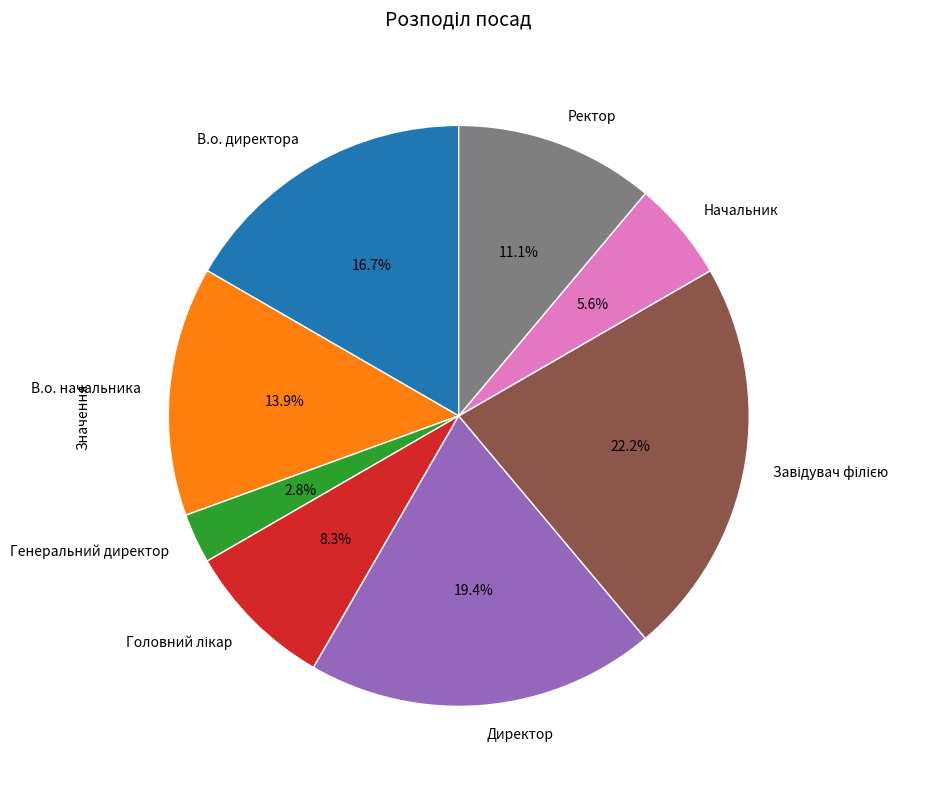

Do Начальник and Ректор together represent more than half of the pie?

No